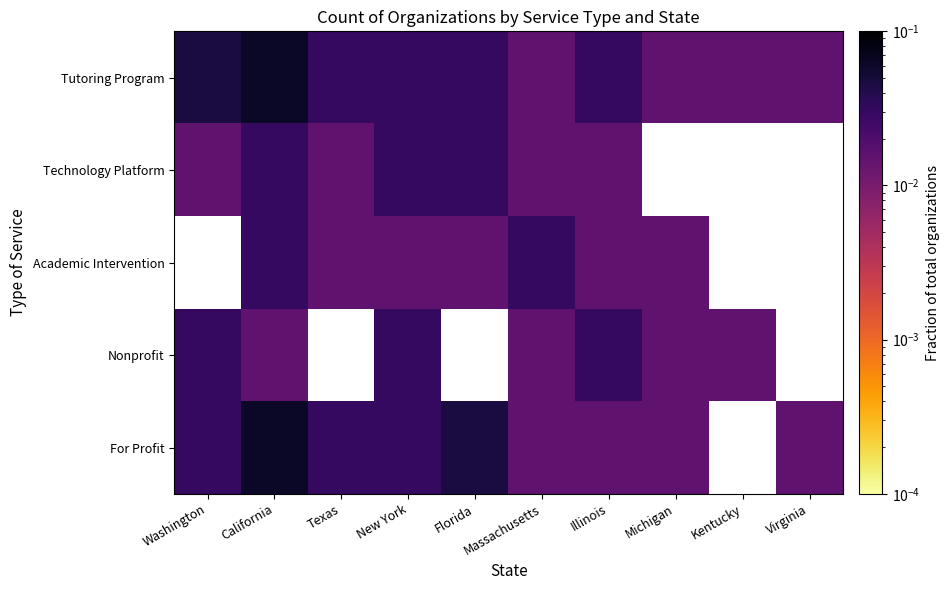

At how many categories does at least one series exceed 0?

10